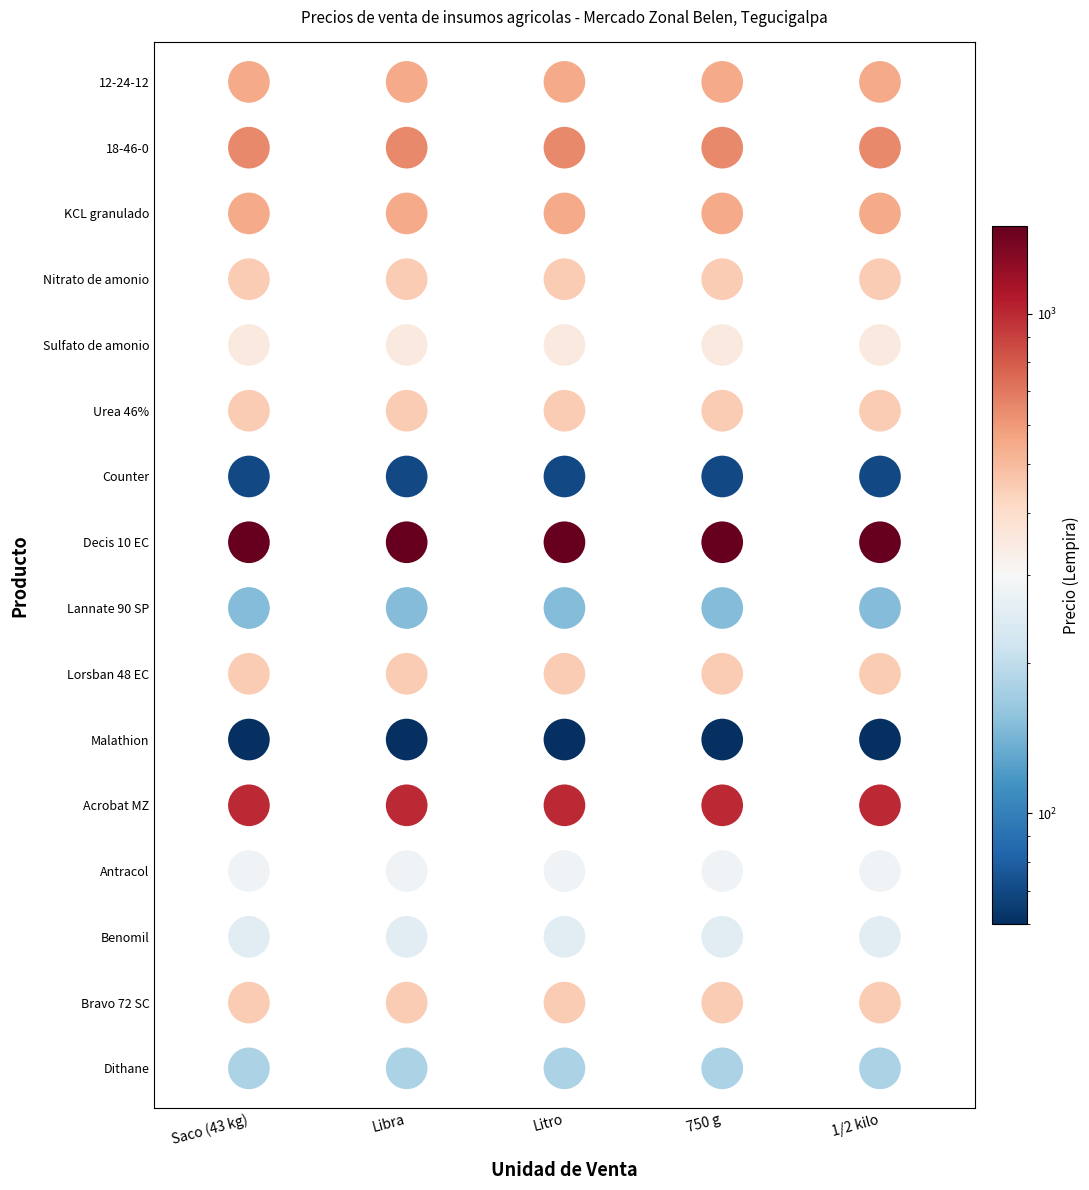

Which series has the largest total across all categories?

Decis 10 EC